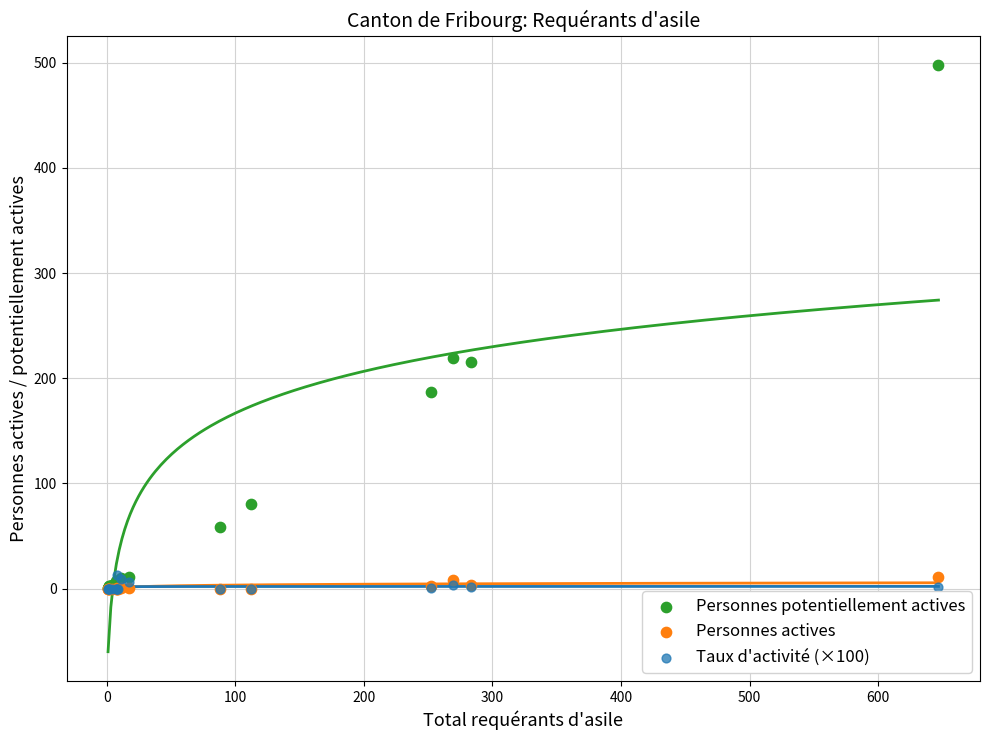

What are all the series names shown in the legend?

Personnes potentiellement actives, Personnes actives, Taux d'activité (×100)